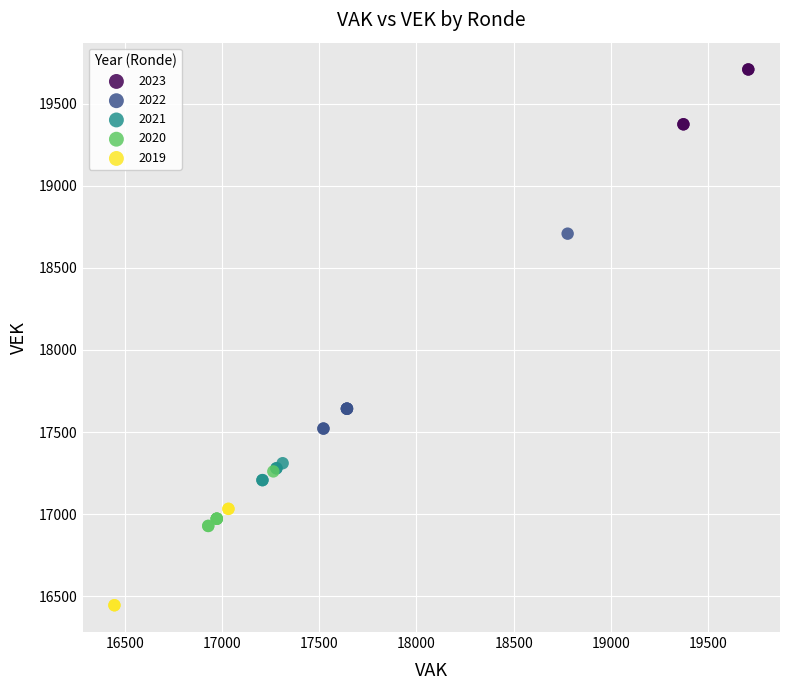

Which series reaches the maximum Y coordinate?

2023